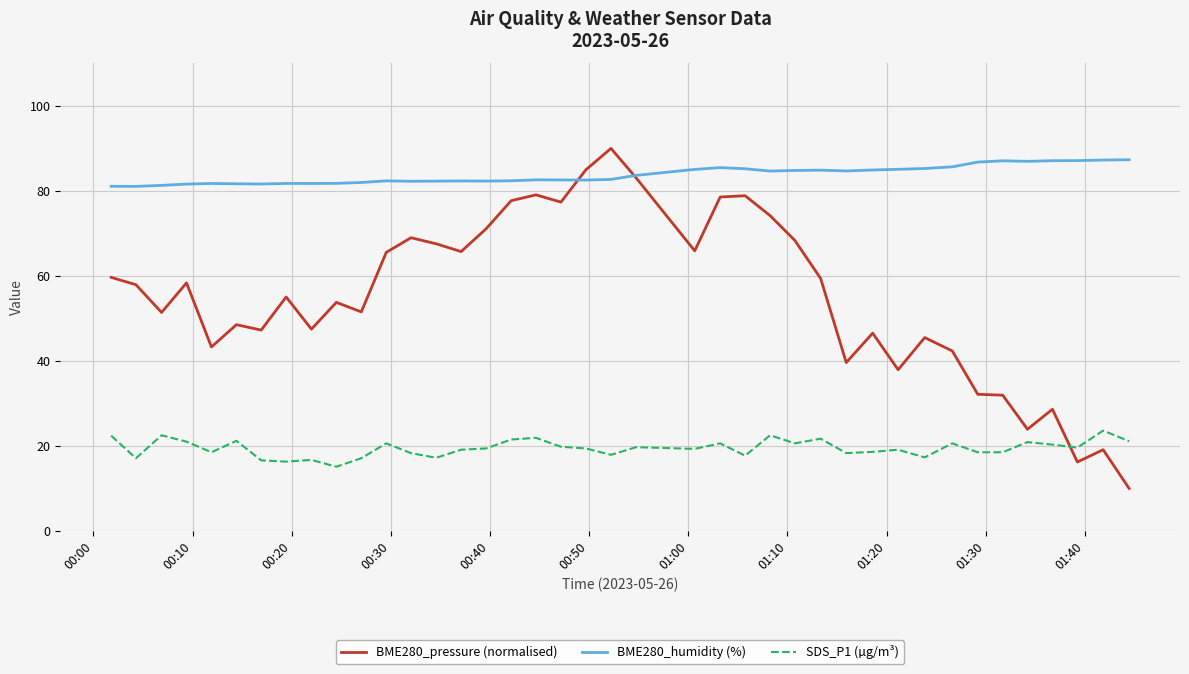

Which series has the largest total across all categories?

BME280_humidity (%)